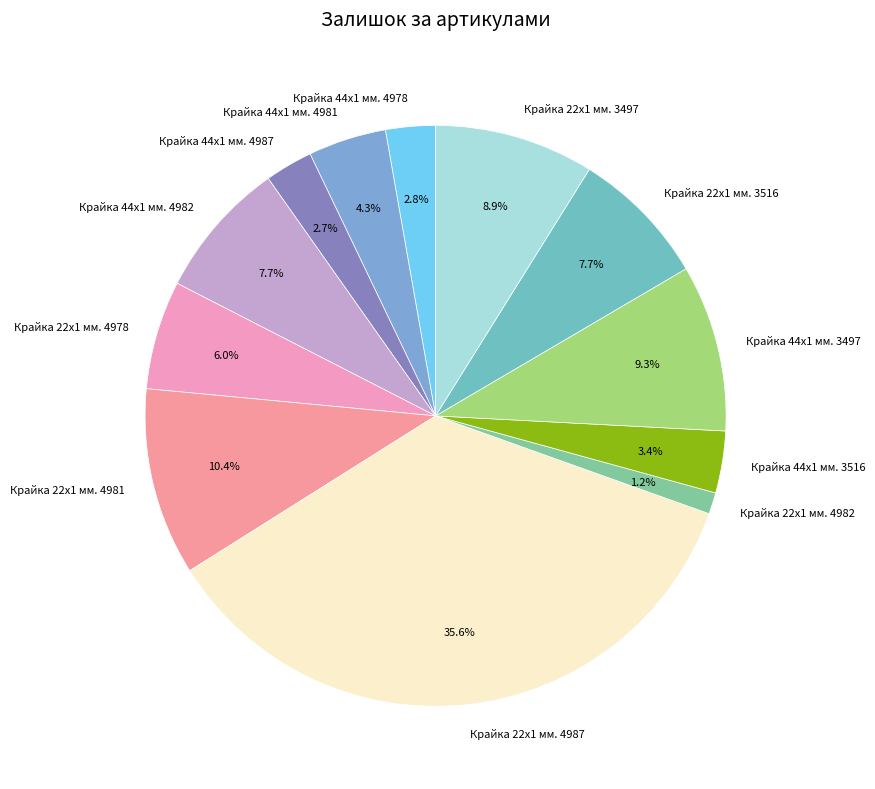

What percentage is the Крайка 44x1 мм. 4987 slice, to the nearest percent?

3%